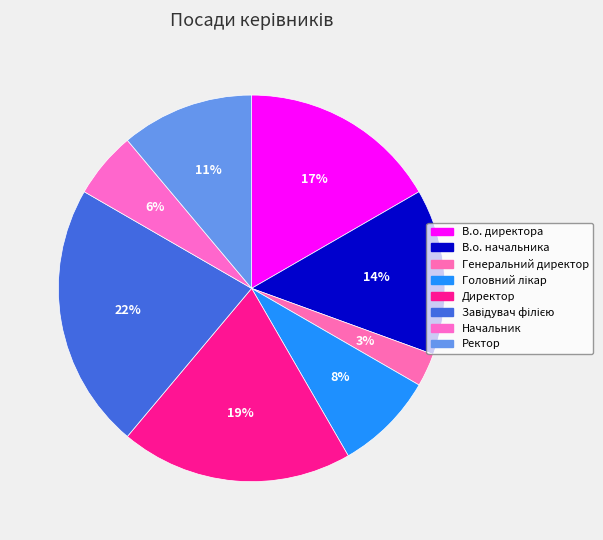

How many segments does this pie chart have?

8